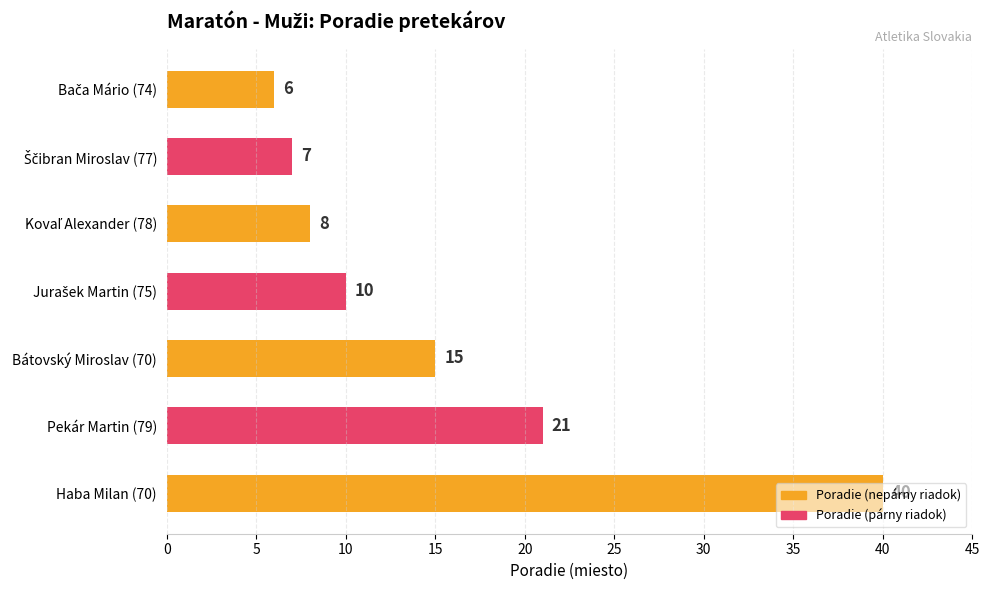

What is the change in value from Bátovský Miroslav (70) to Haba Milan (70)?

+25